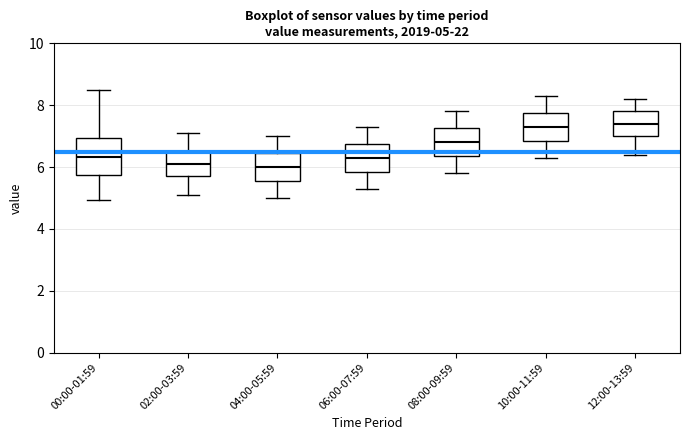

Comparing the boxes themselves (not the whiskers), which one is the tallest?

00:00-01:59